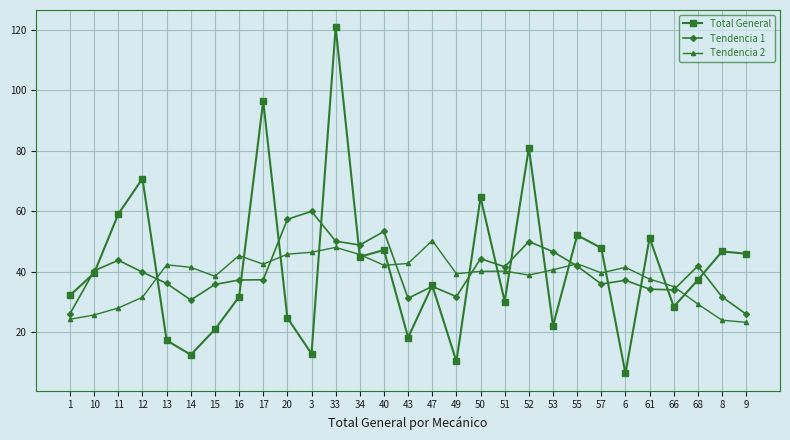

What is the spread (max minus min) of values at 49?

29.0